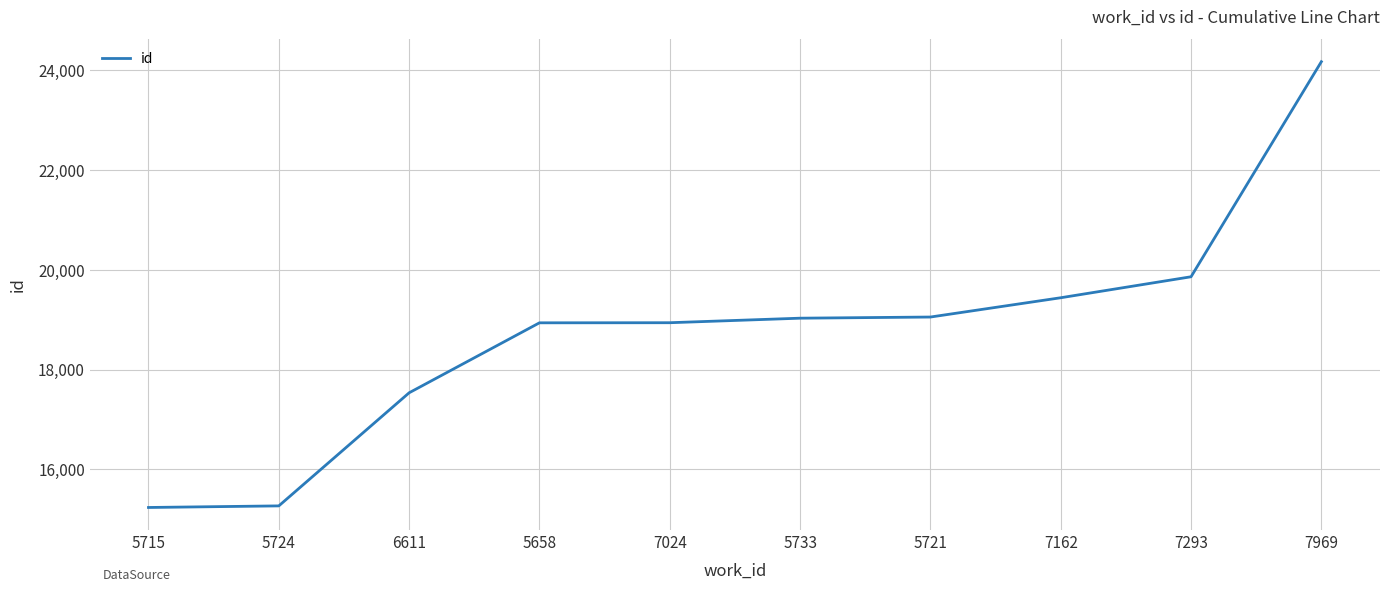

What position from the right is 7024?

6